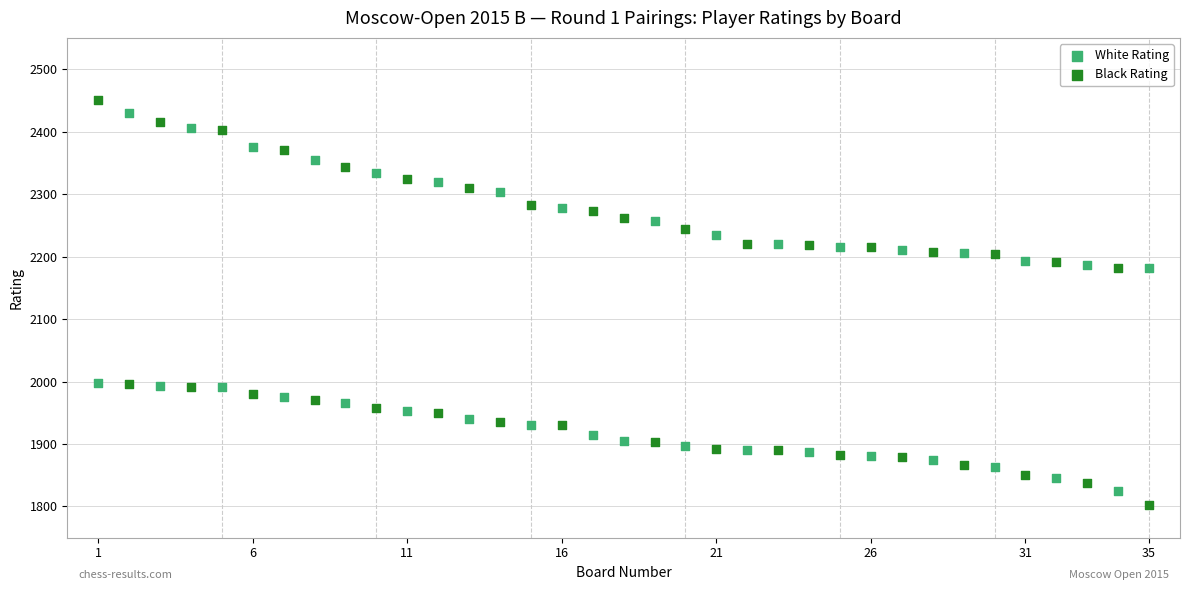

Which series has the largest Y range (max minus min)?

Black Rating